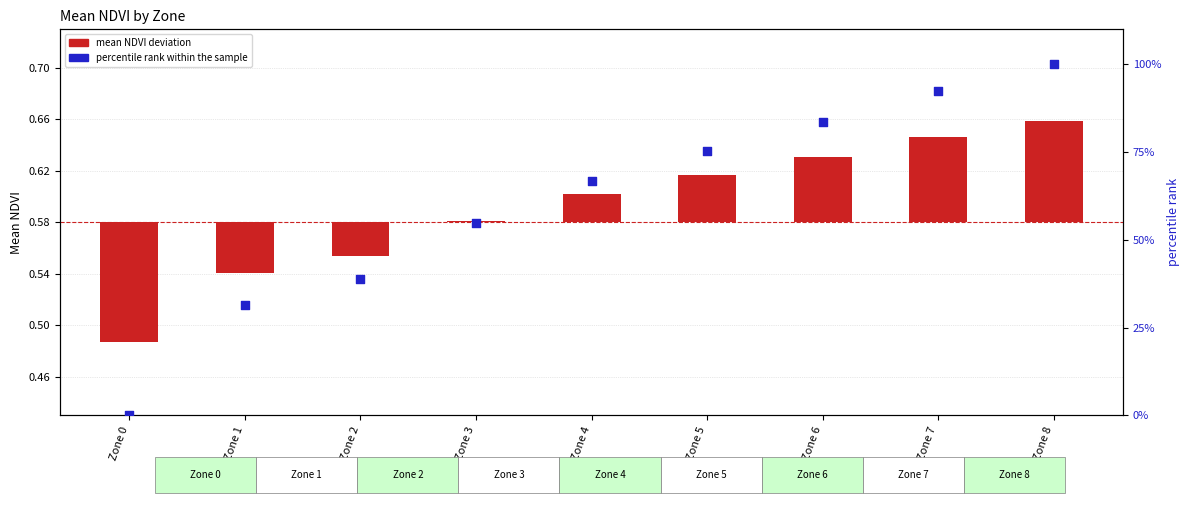

Which series has the largest total across all categories?

percentile rank within the sample